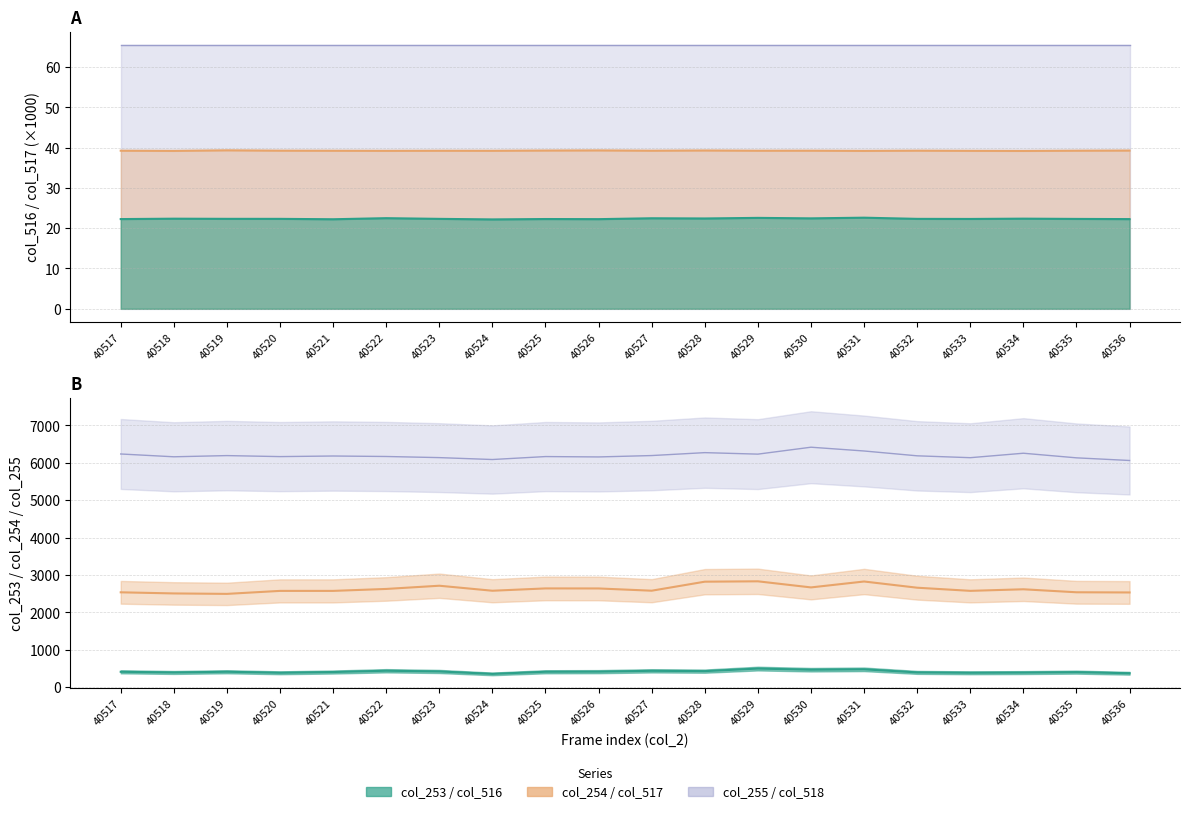

Rank the categories by col_254 value from highest to lowest.

40529, 40531, 40528, 40523, 40530, 40532, 40525, 40526, 40522, 40534, 40527, 40524, 40533, 40520, 40521, 40535, 40517, 40536, 40518, 40519